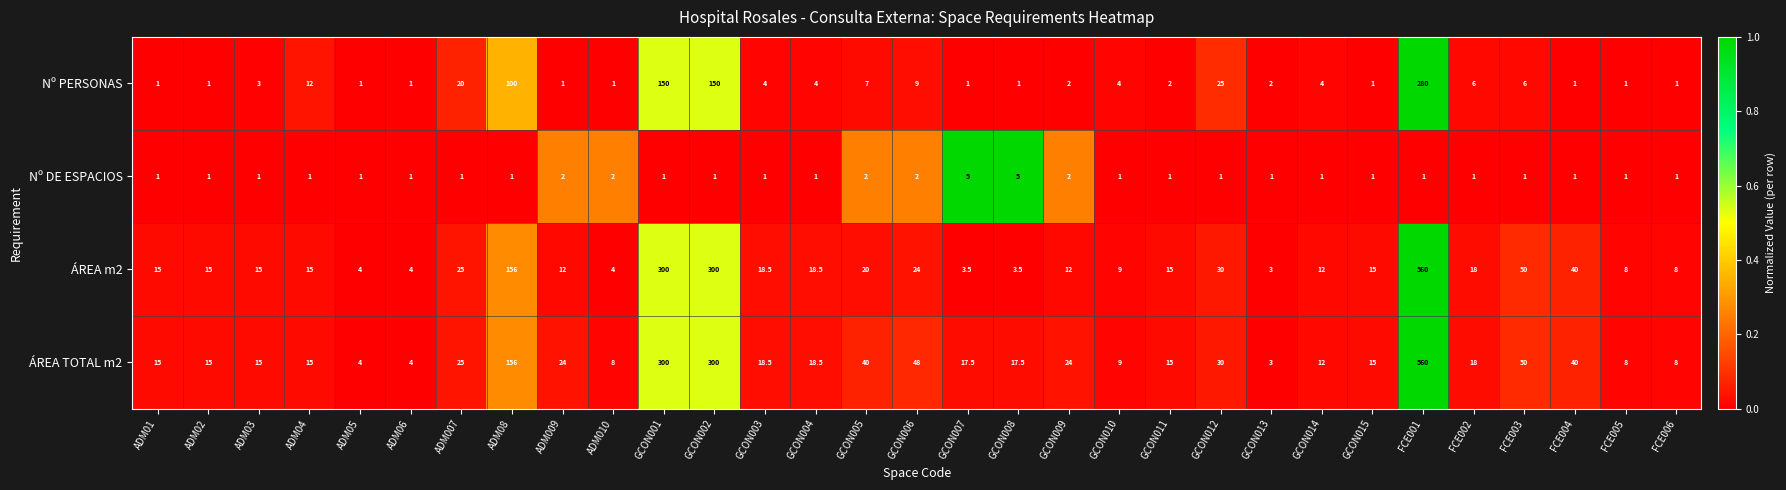

At ADM010, list the series in order from smallest to largest.

Nº PERSONAS, Nº DE ESPACIOS, ÁREA m2, ÁREA TOTAL m2